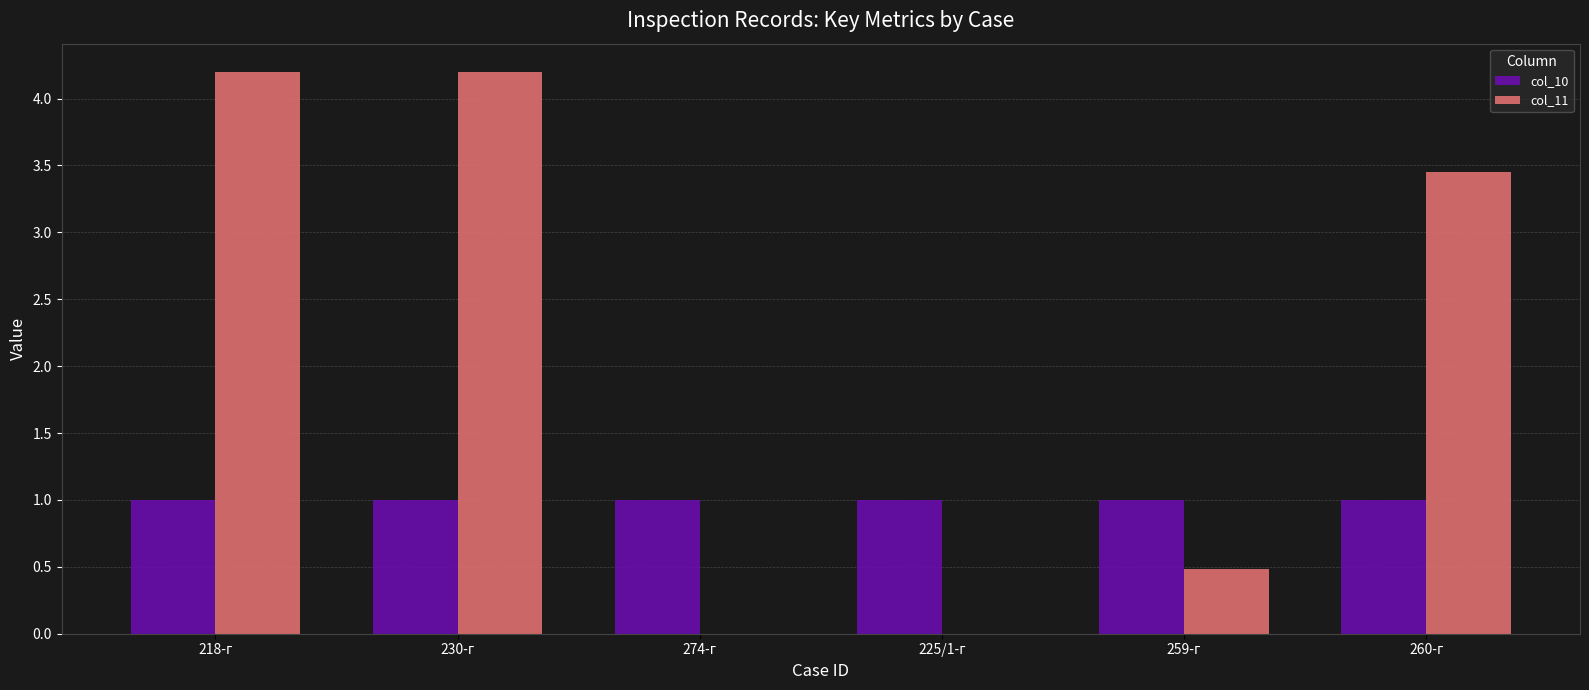

Is the value of col_10 at 230-г greater than the value of col_11 at 225/1-г?

Yes